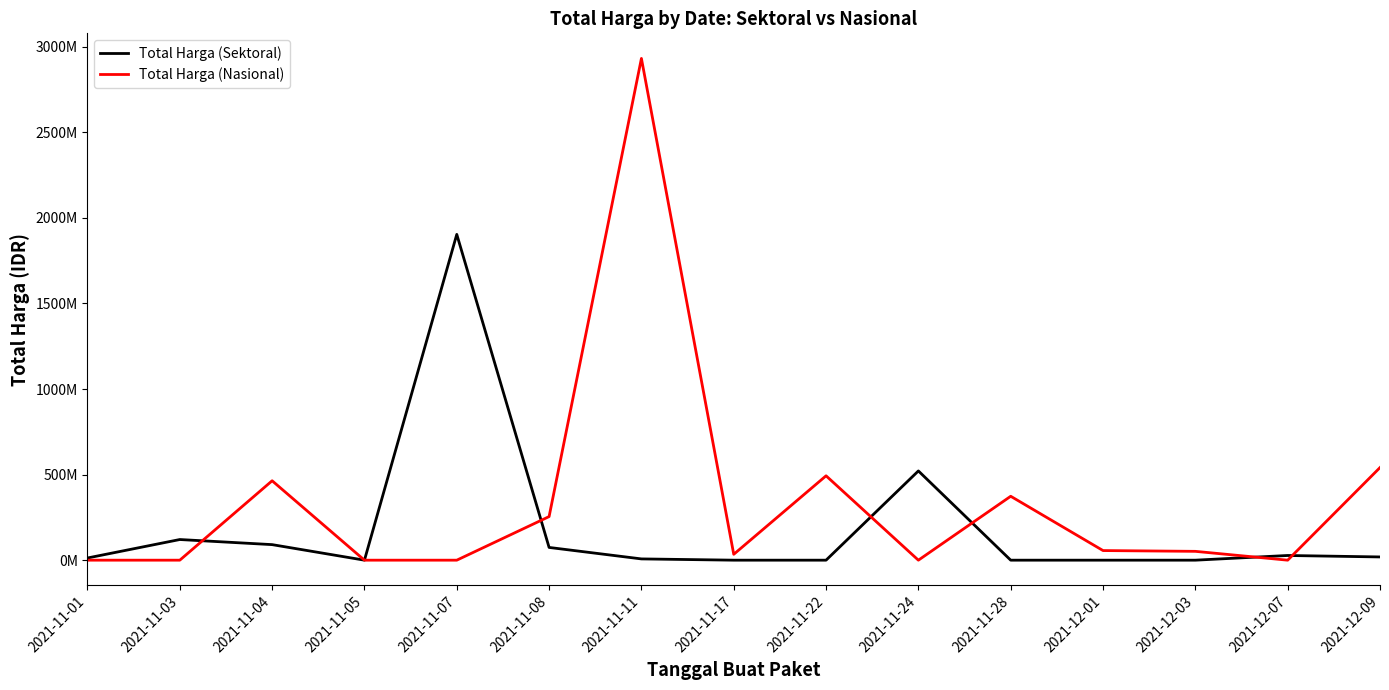

Which series changed the most between 2021-11-03 and 2021-11-17?

Total Harga (Sektoral)